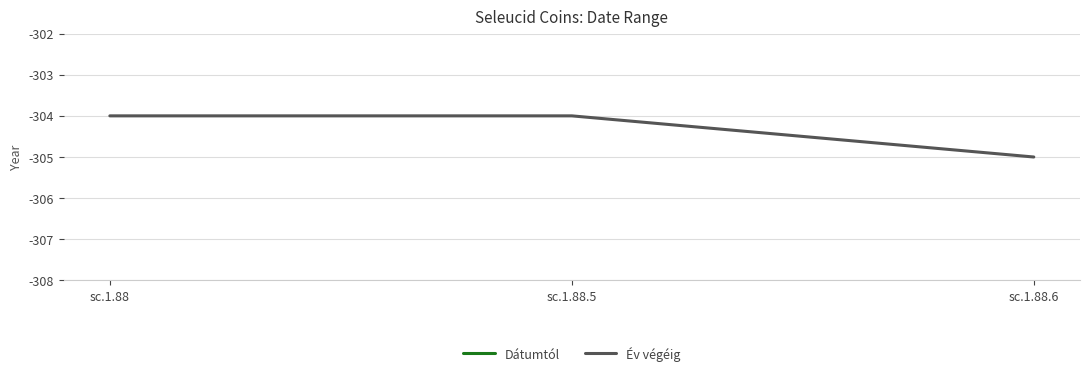

Where is Dátumtól nearest to the value -311?

sc.1.88